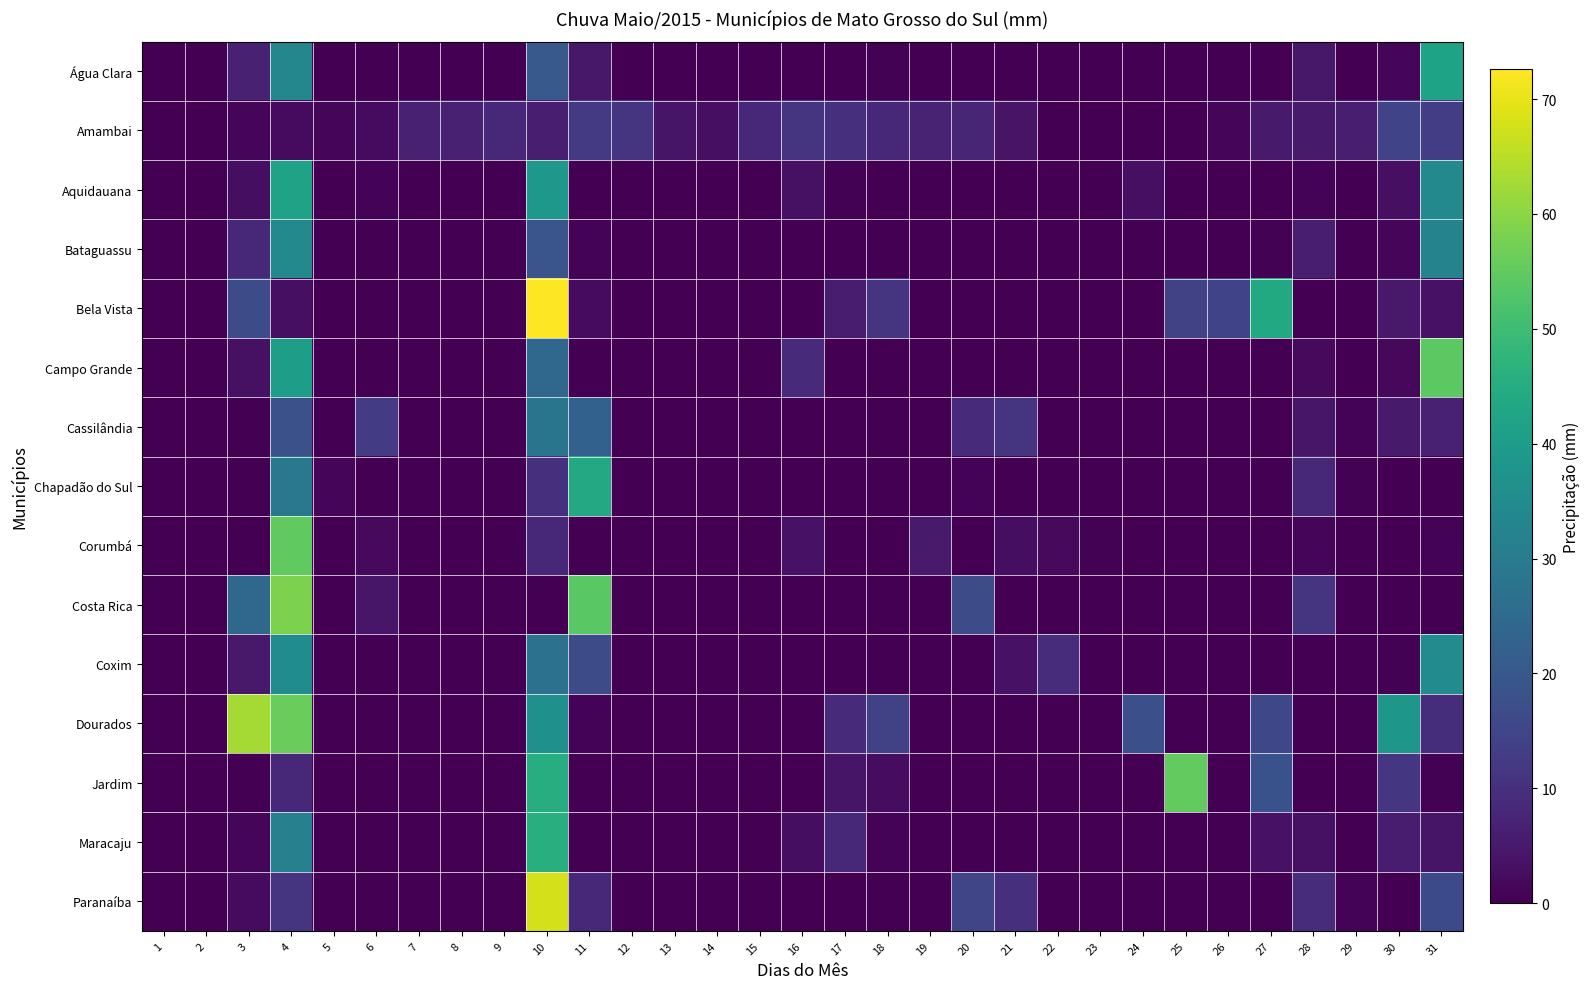

Which series changed the most between 15 and 28?

Costa Rica